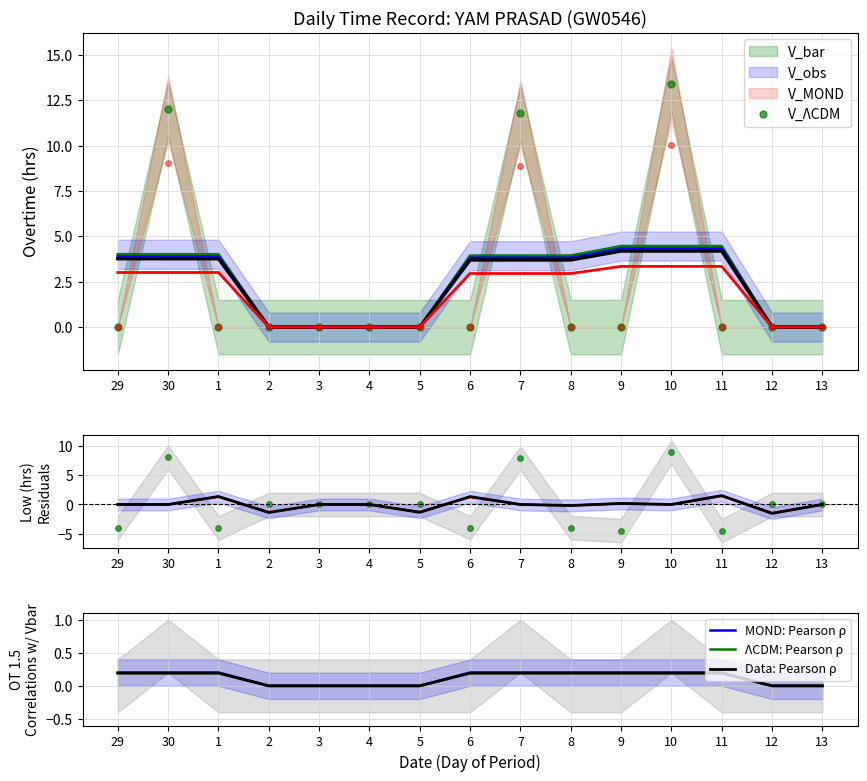

What is the highest value of the V_obs series?

4.2